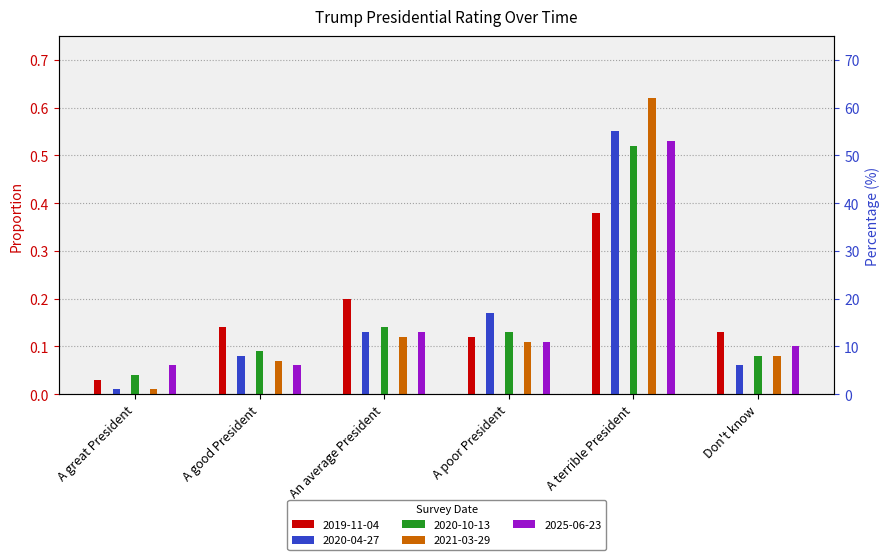

How many categories are shown in the chart?

6